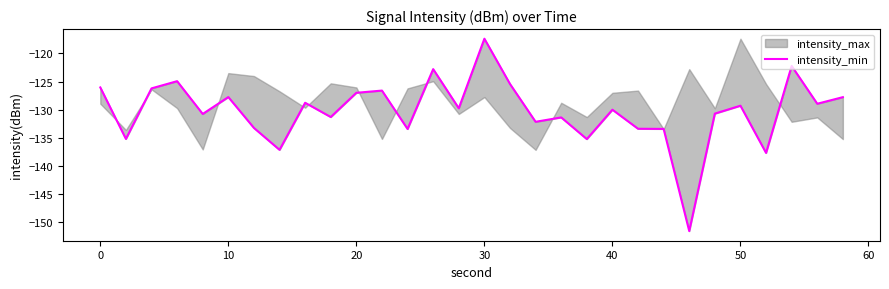

What is the difference between the maximum and second lowest values?

20.3